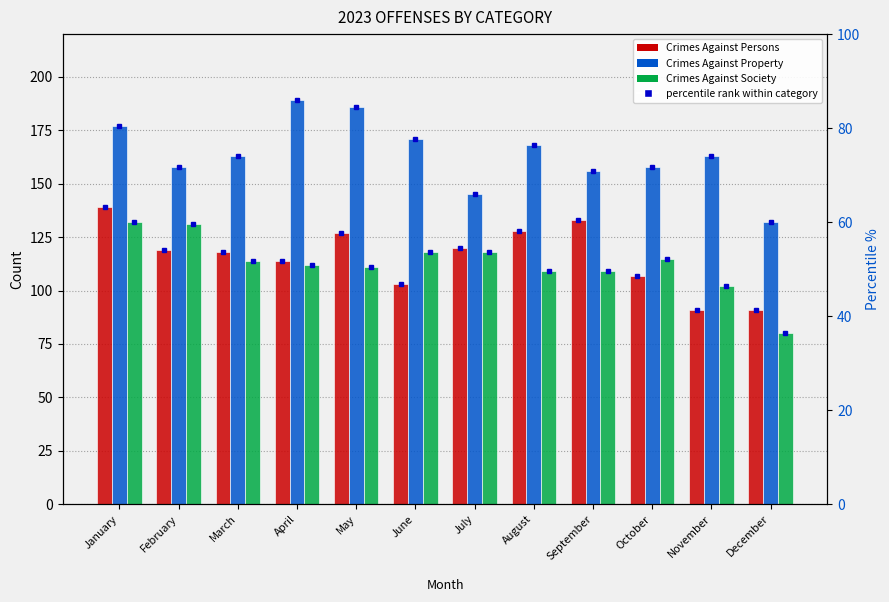

What is the value of the Crimes Against Property bar at the 7th from the left?

145.0